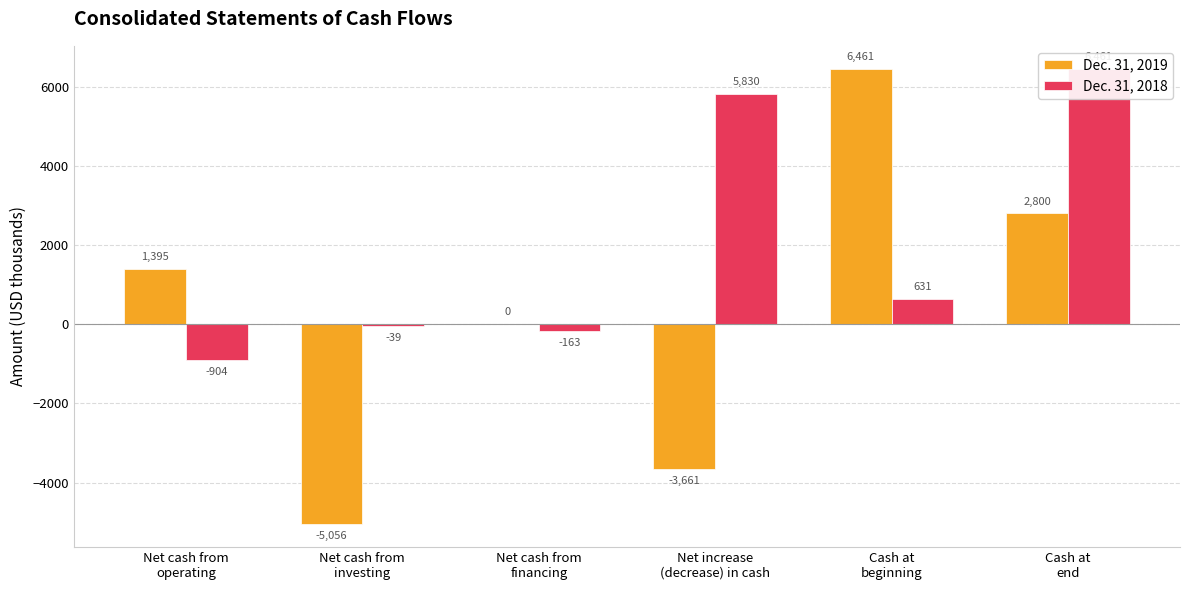

How many groups of bars are there?

6